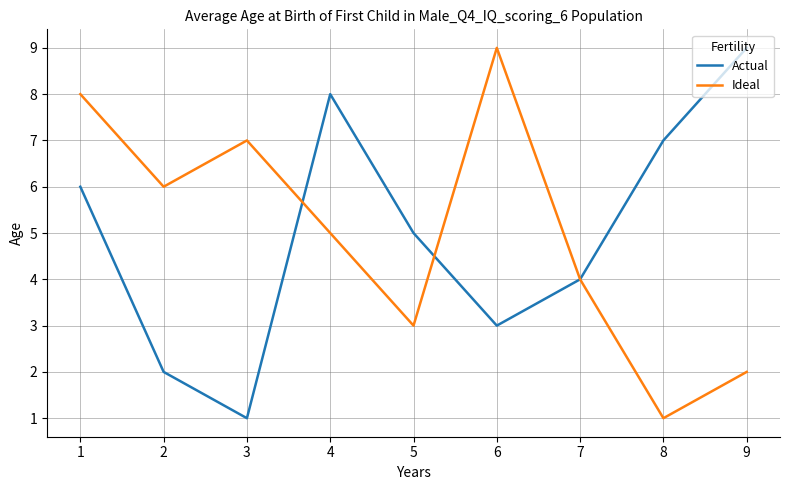

What is the difference between the maximum and minimum values in the Ideal series?

8